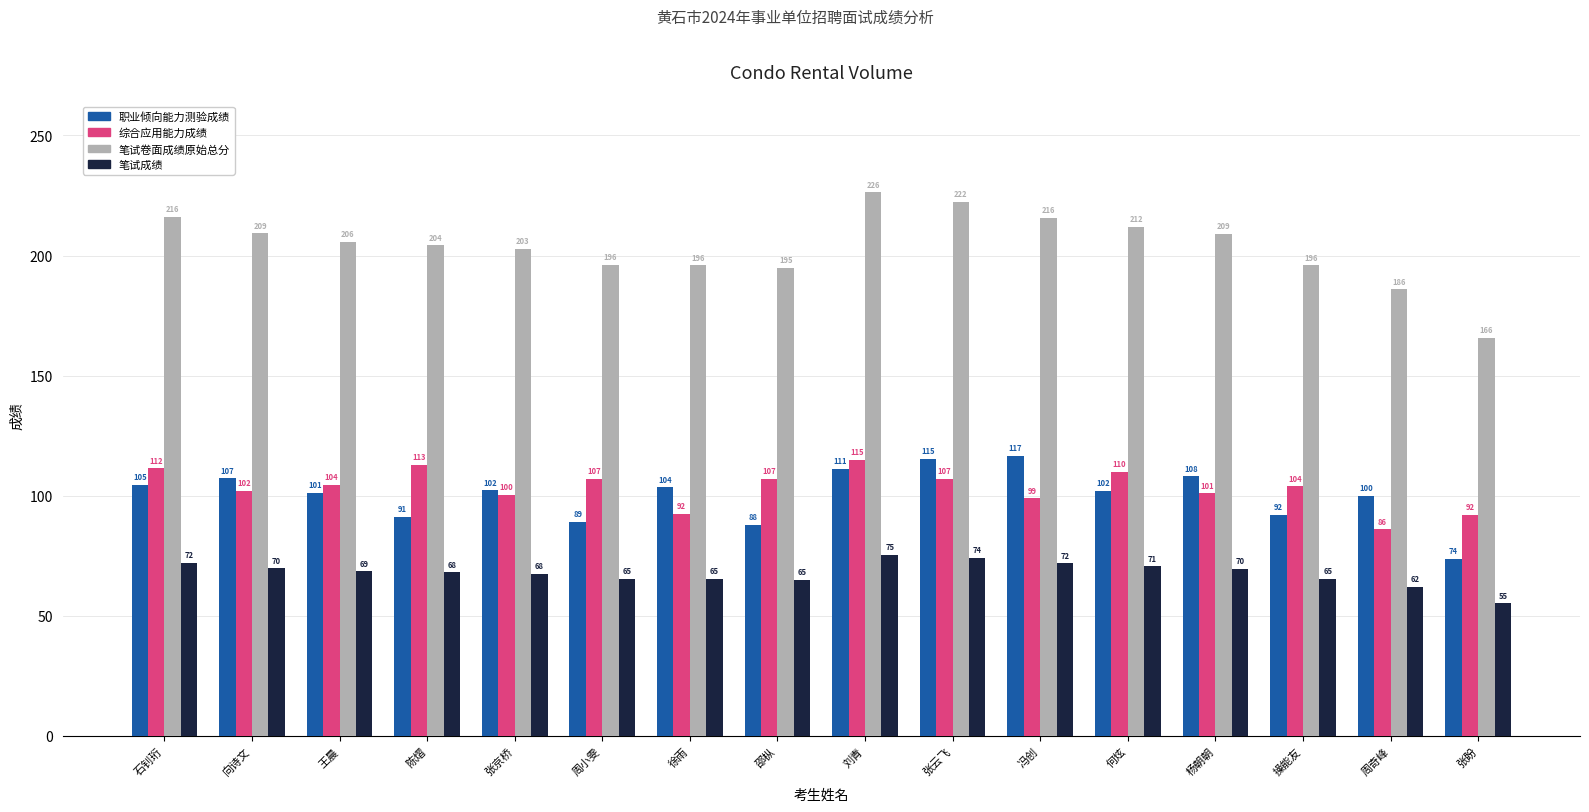

What is the label of the 1st bar from the left?

石钊珩